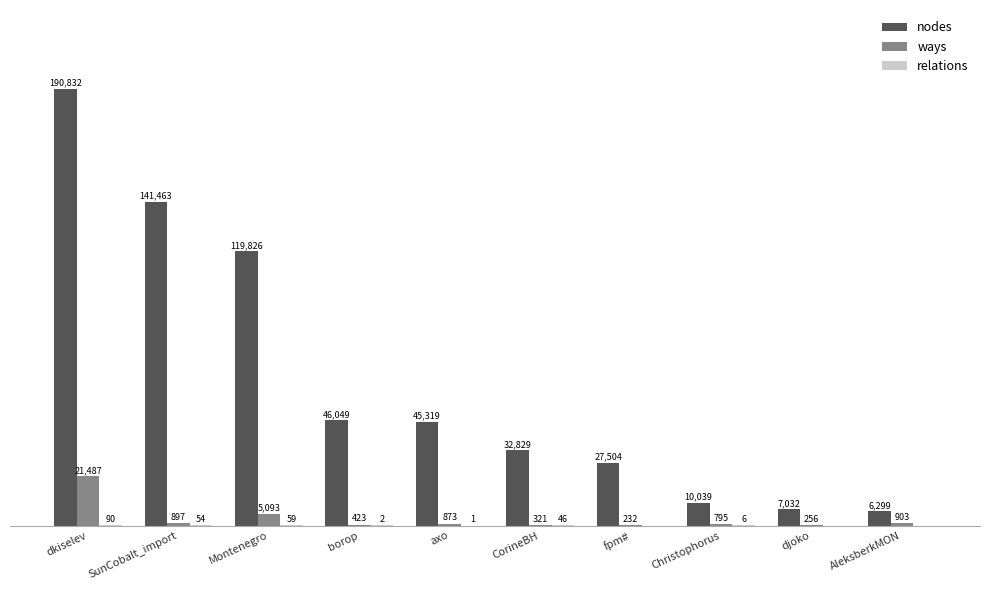

Which series has the largest total across all categories?

nodes